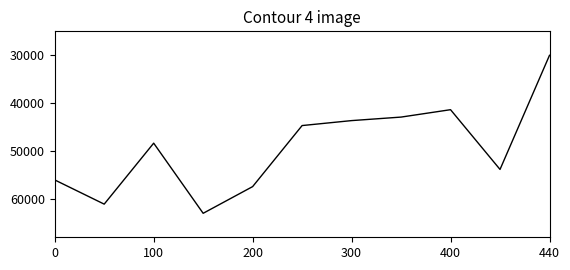

Reading left to right, transcribe all the data shown in this chart.

55961	61010	48296	62920	57354	44626	43593	42859	41317	53774	29980